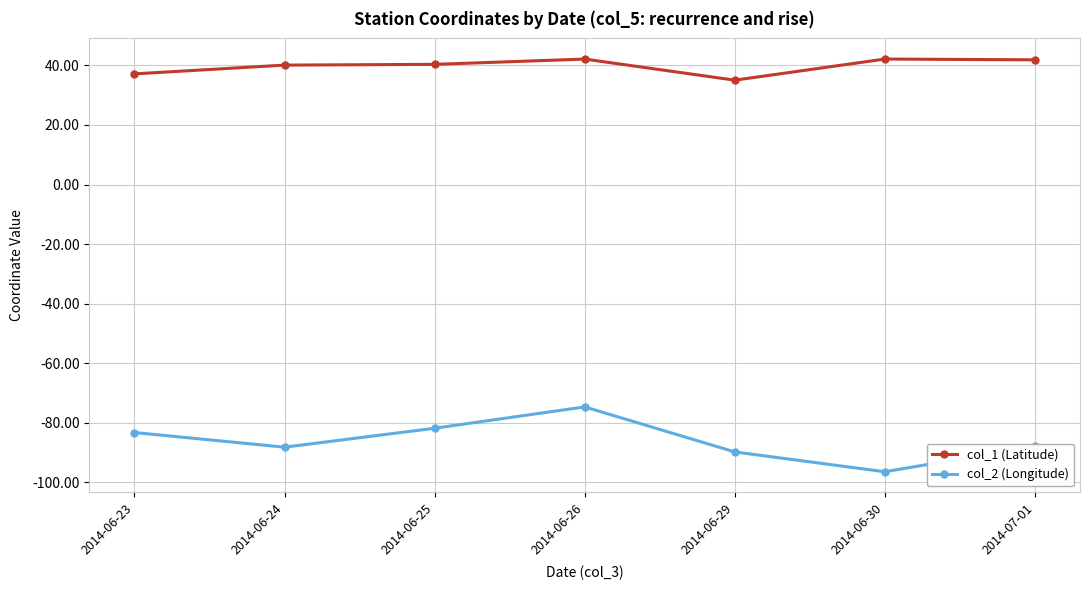

Where is col_1 (Latitude) nearest to the value 38?

2014-06-23